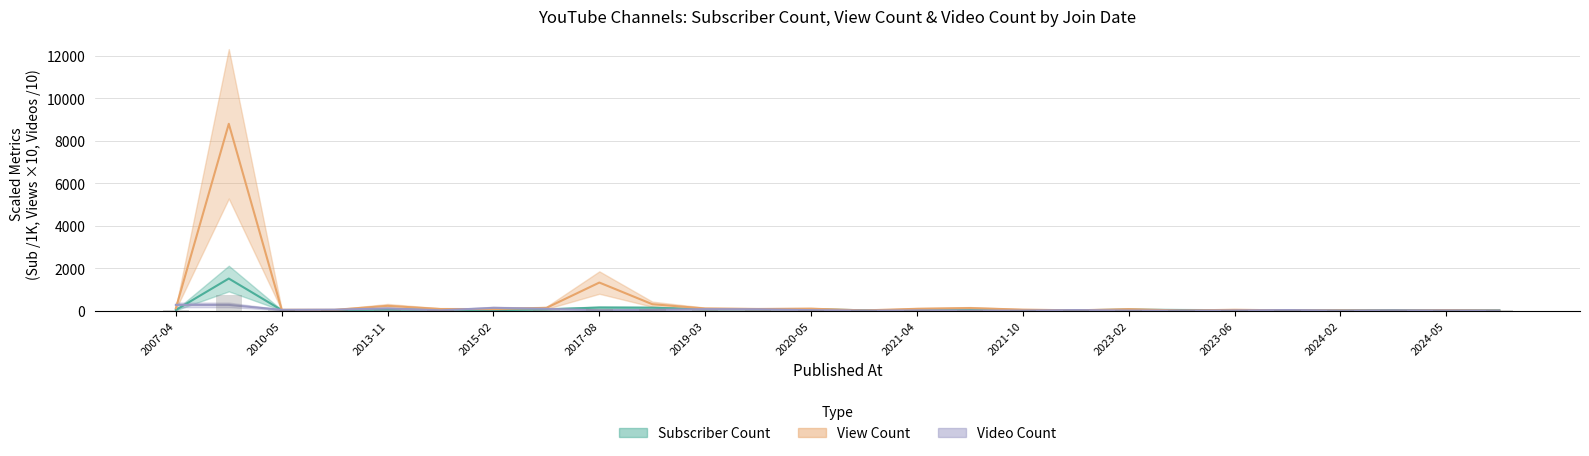

True or false: Subscriber Count (K) has a value of 24.9 at 2013-11.

False